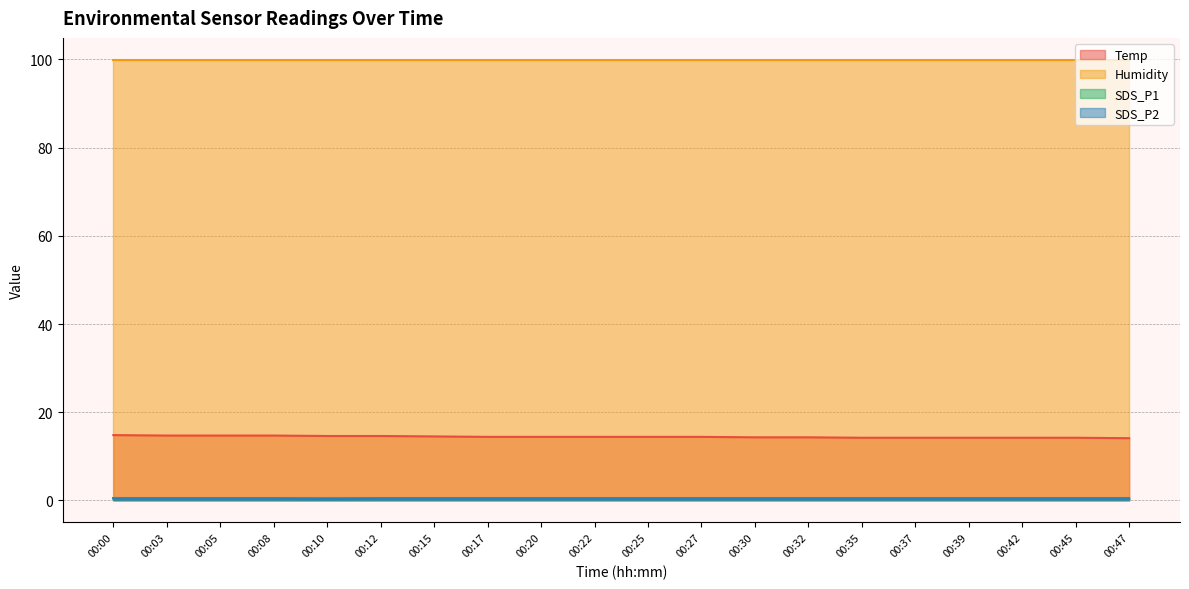

What is the approximate value of Temp at 00:08?

14.7